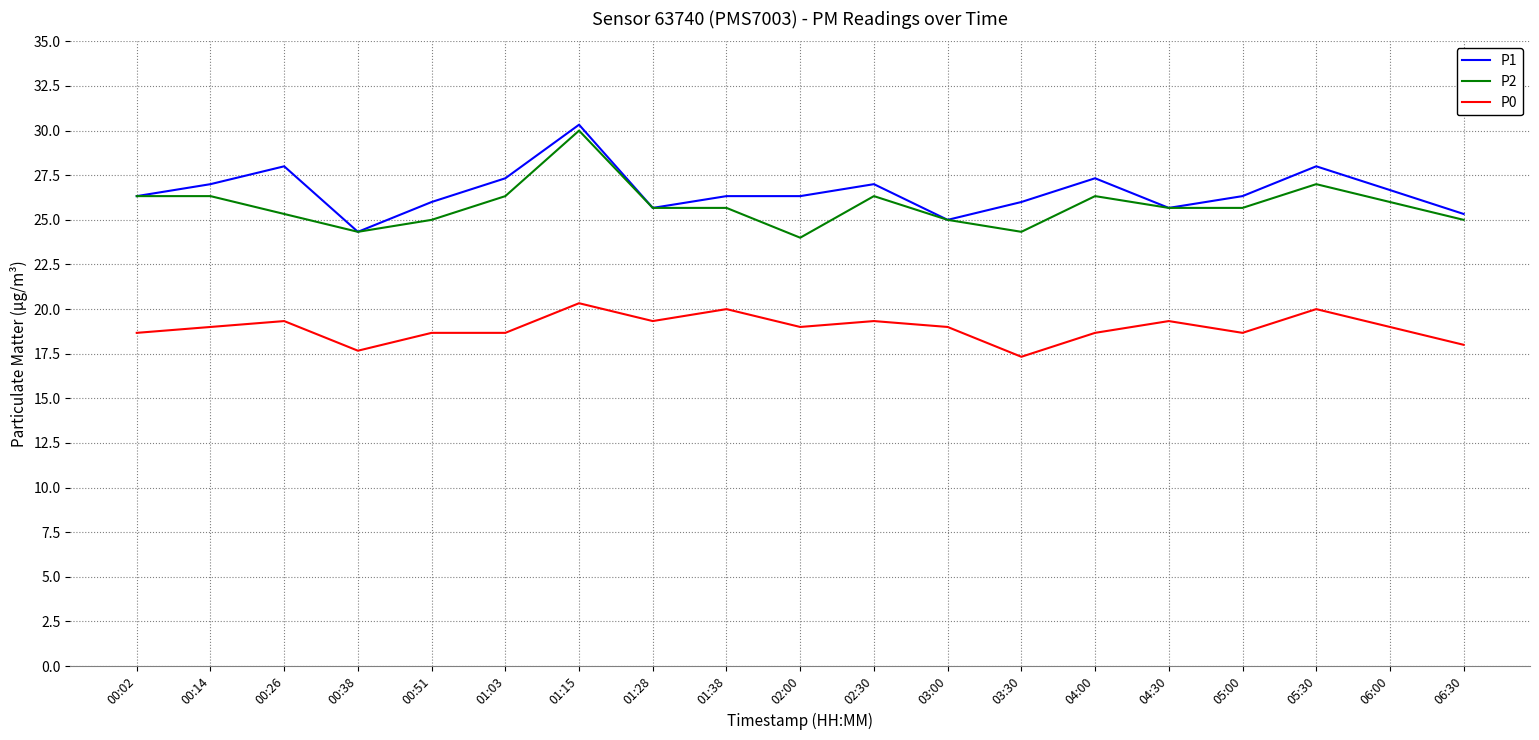

True or false: P1 and P0 cross at least once.

False